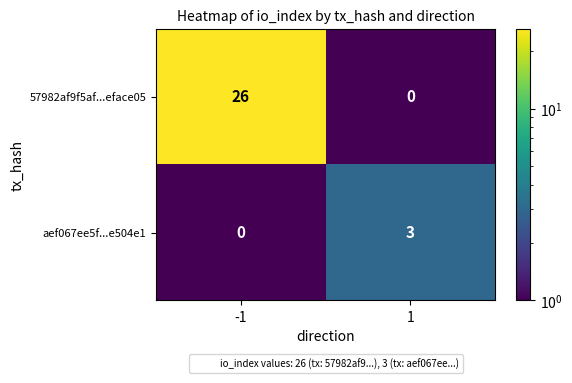

At which category is the sum across all series the highest?

-1